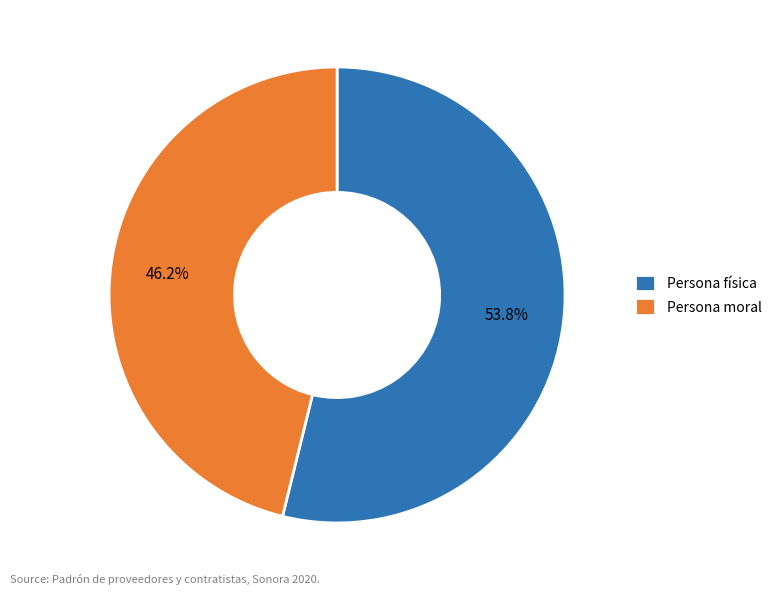

To the nearest percent, what is the difference between the largest and smallest slice percentages?

8%